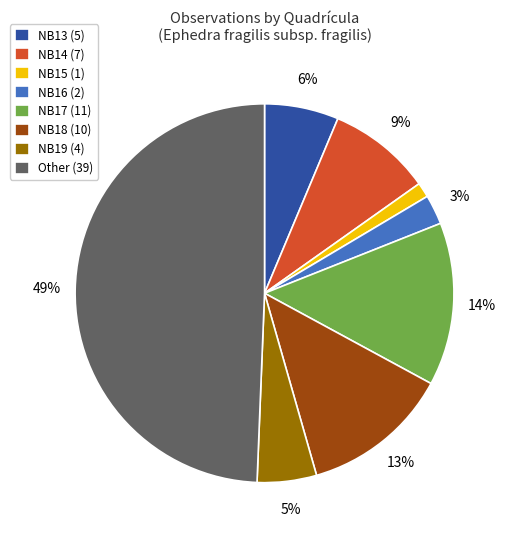

Rank the categories by value from highest to lowest.

Other, NB17, NB18, NB14, NB13, NB19, NB16, NB15